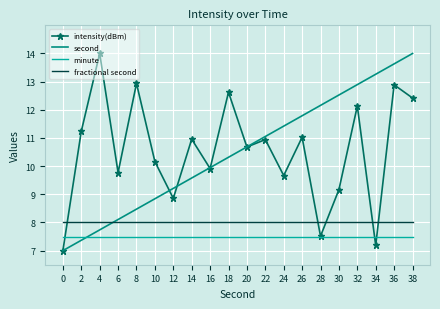

In intensity(dBm), how many points are higher than both neighbors (excluding endpoints)?

8